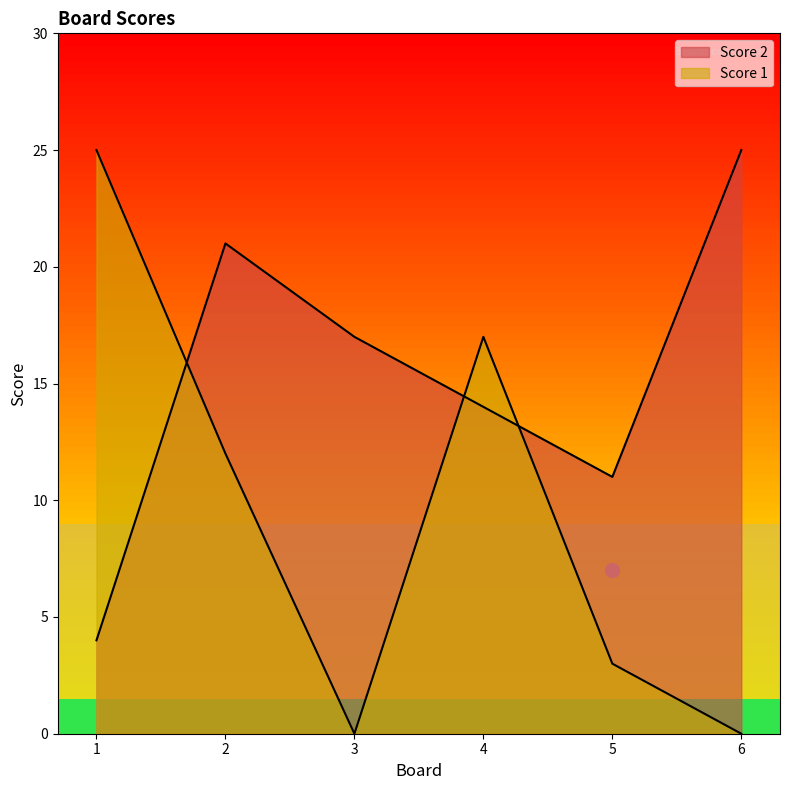

Reading left to right, extract all data points from this chart.

Score 2: 1=4	2=21	3=17	4=14	5=11	6=25
Score 1: 1=25	2=12	3=0	4=17	5=3	6=0